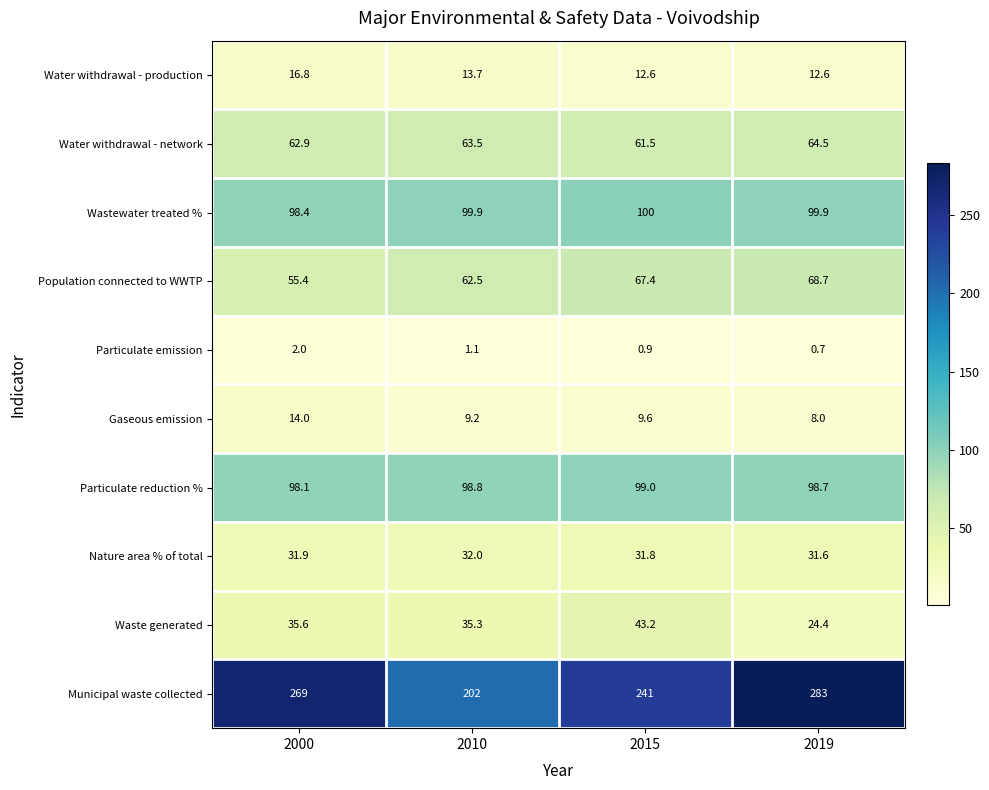

What is the greatest value displayed?

283.0